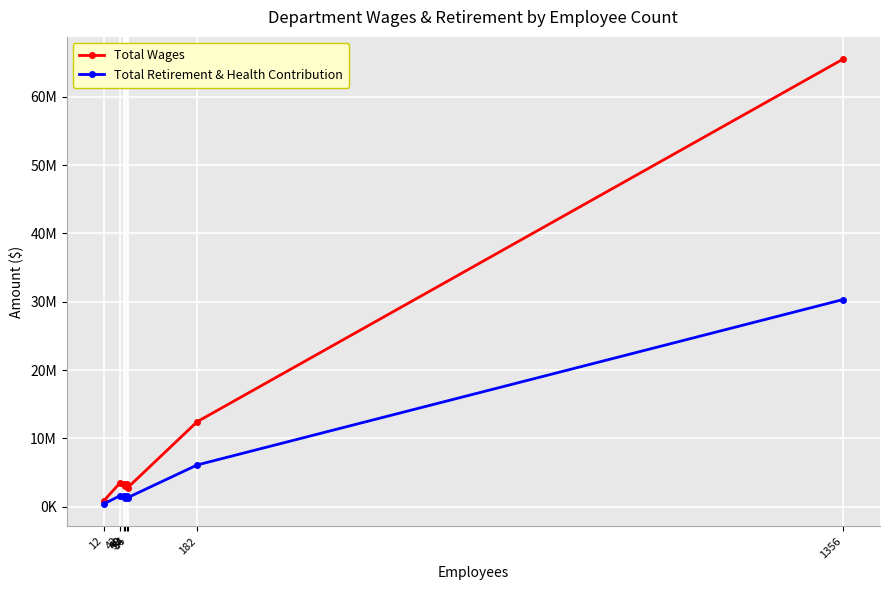

Which series changed the most between 54 and 1356?

Total Wages